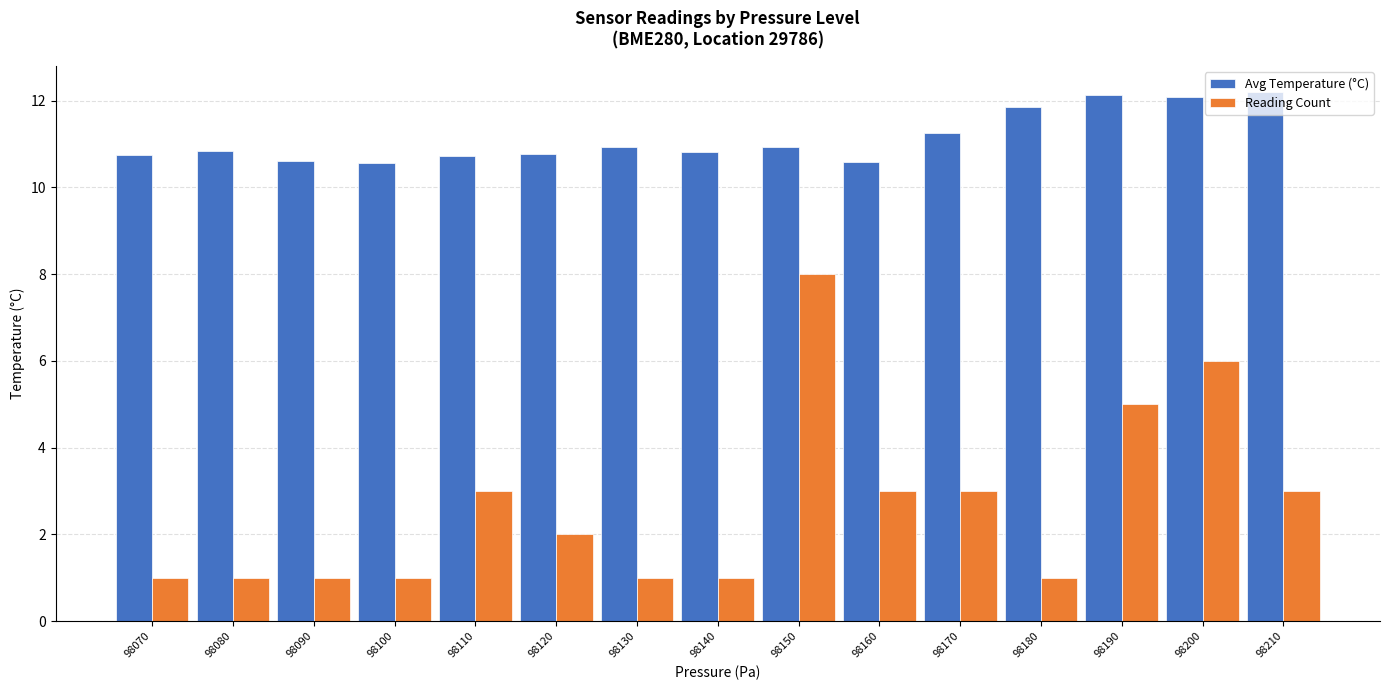

Rank the series by their maximum value, from lowest to highest.

Reading Count, Avg Temperature (°C)